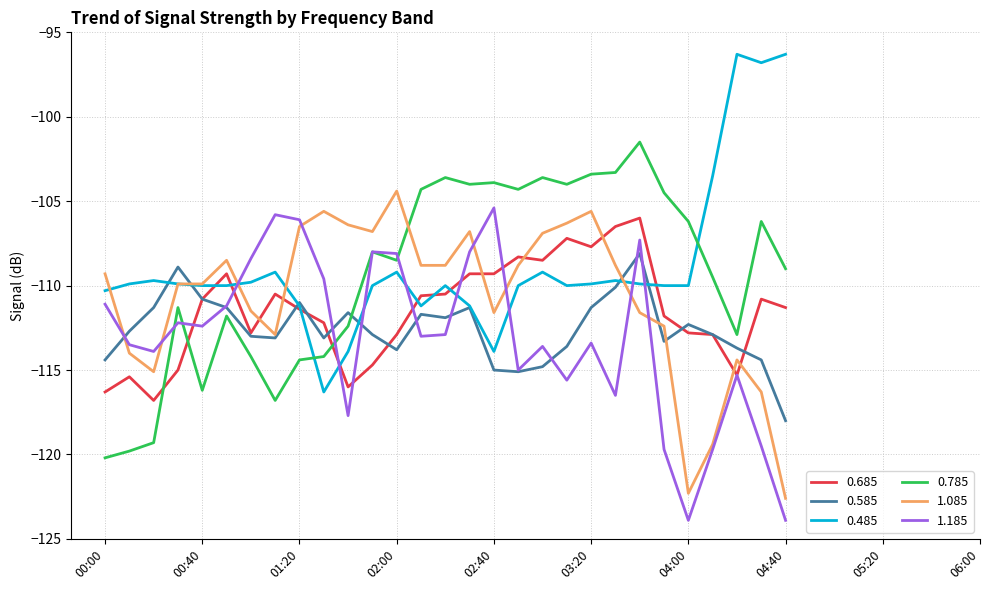

What is the maximum value shown in the chart?

-96.3